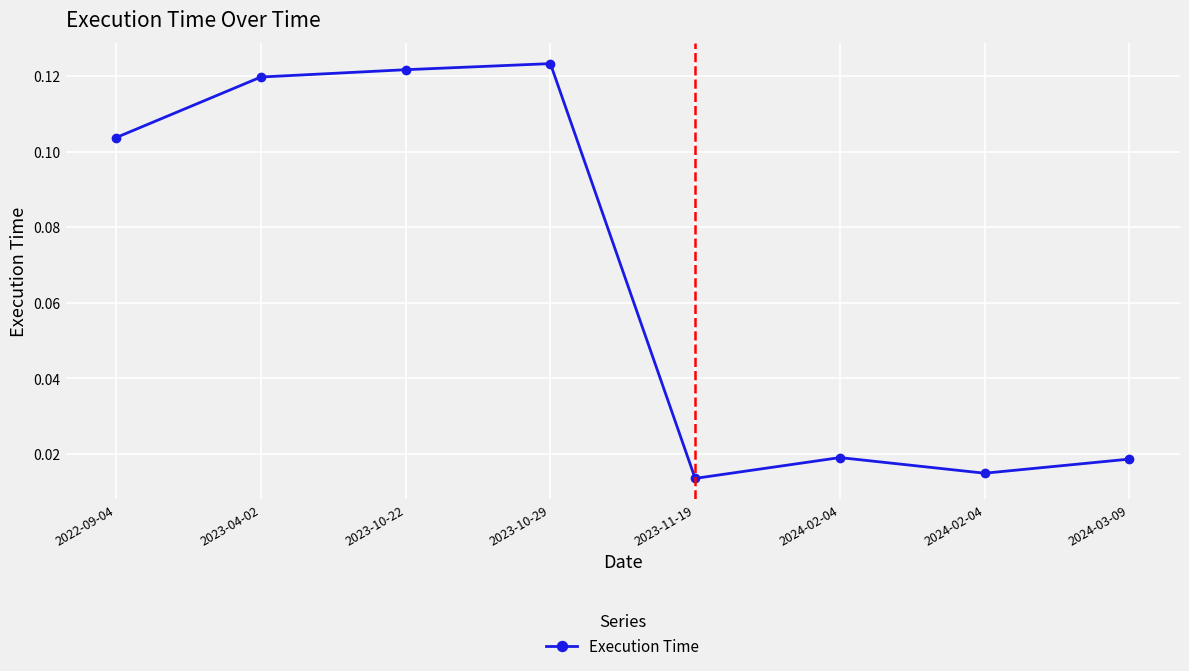

What is the sum of all values?

0.5